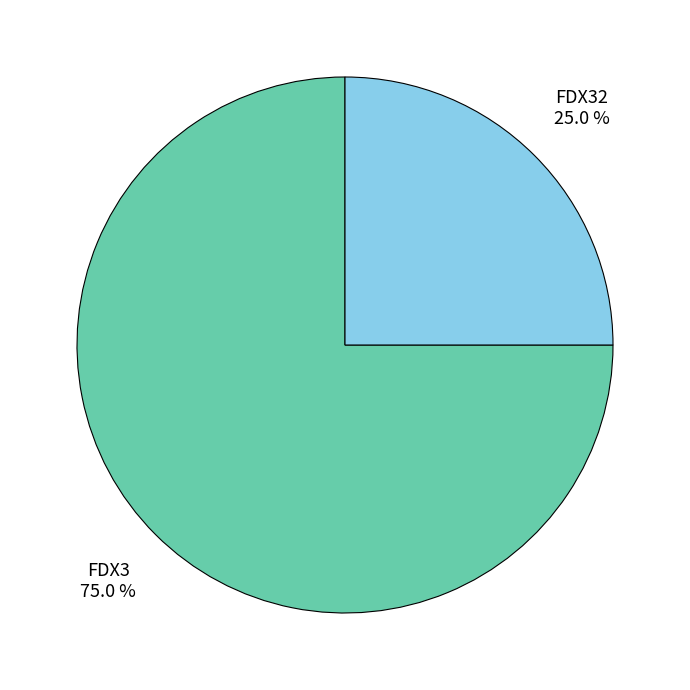

To the nearest percent, what is the difference between the largest and smallest slice percentages?

50%